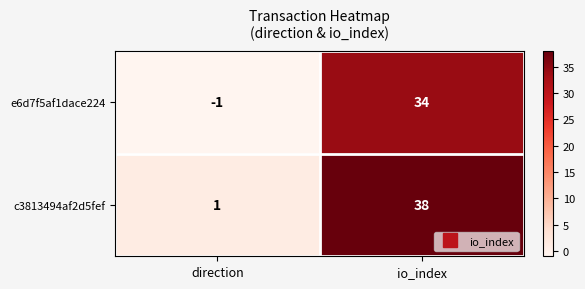

Reading left to right, list all the values displayed in this chart.

e6d7f5af1dace224: -1	34
c3813494af2d5fef: 1	38